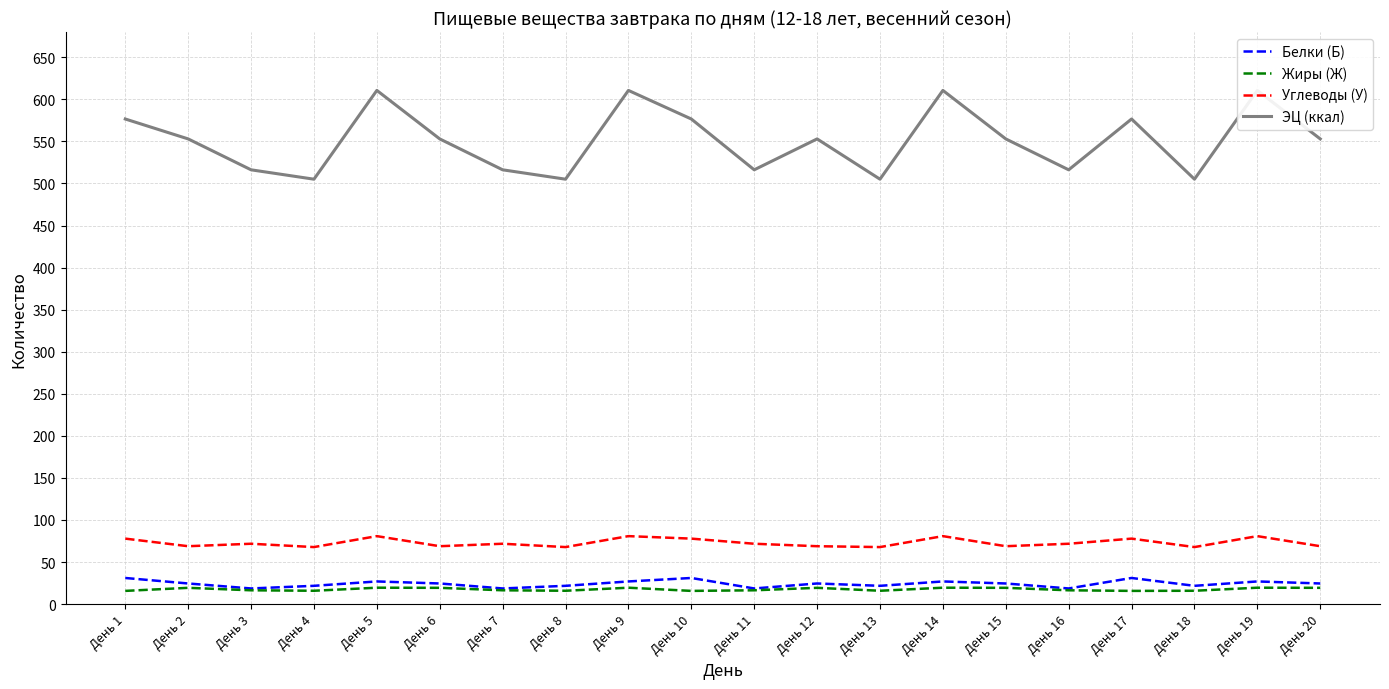

What is the sum of the Жиры (Ж) values at День 15 and День 2?

38.7